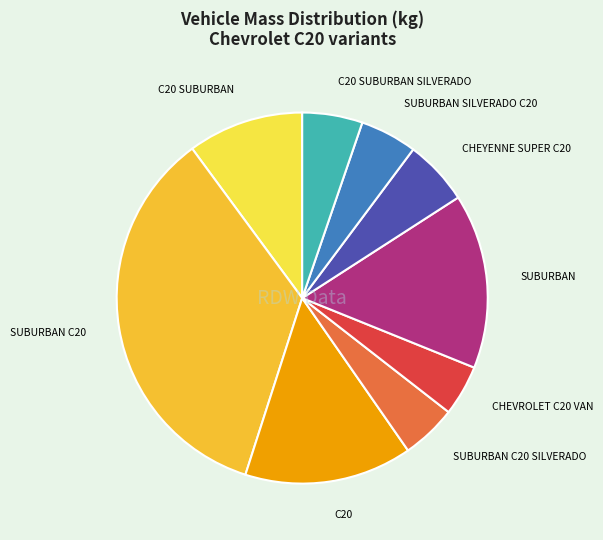

What is the largest slice in the pie chart?

SUBURBAN C20